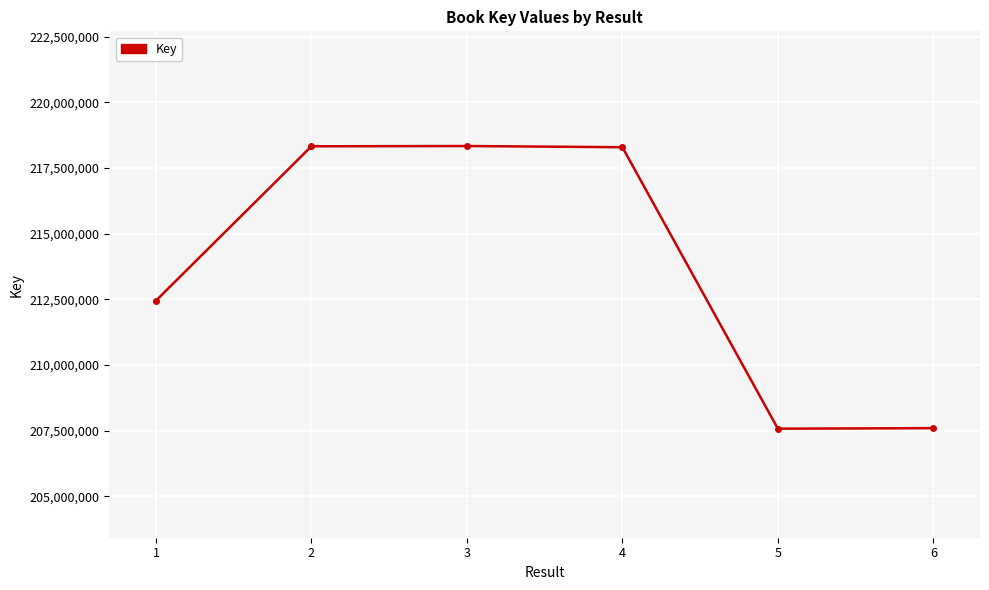

How many data points are less than 218290145?

3